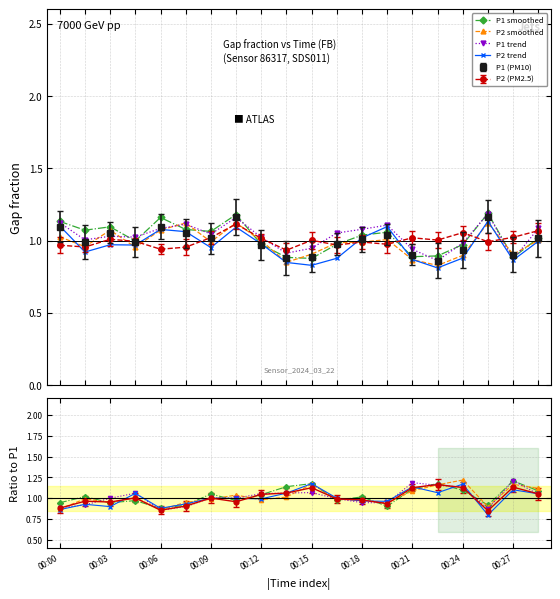

Where do P1 trend and P2 trend first cross each other?

00:00 and 00:03